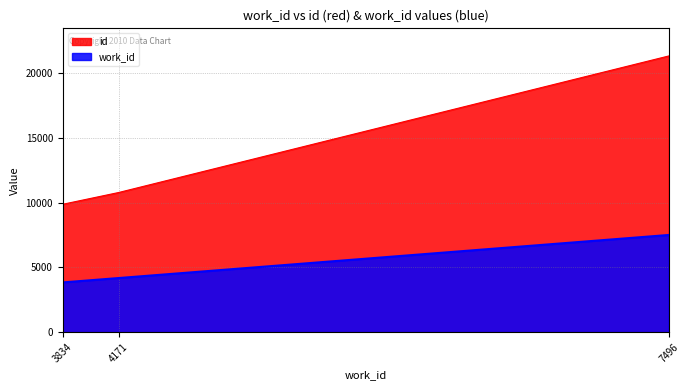

How many values in the work_id series exceed 4171?

1